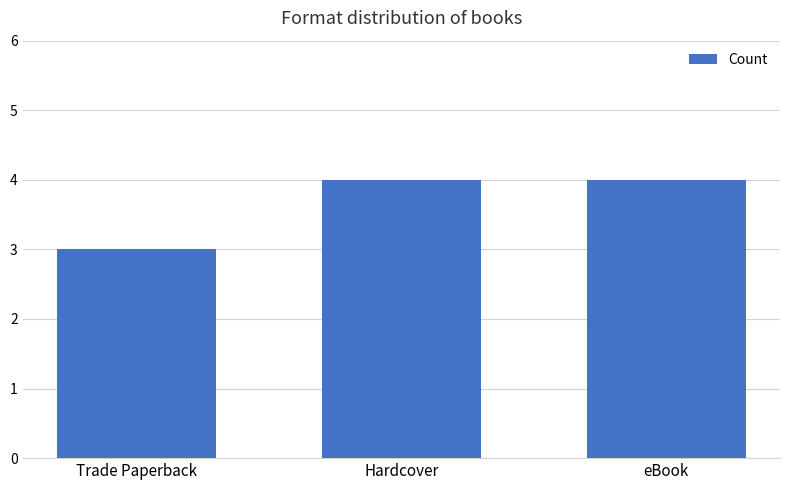

What is the change in value from Trade Paperback to eBook?

+1